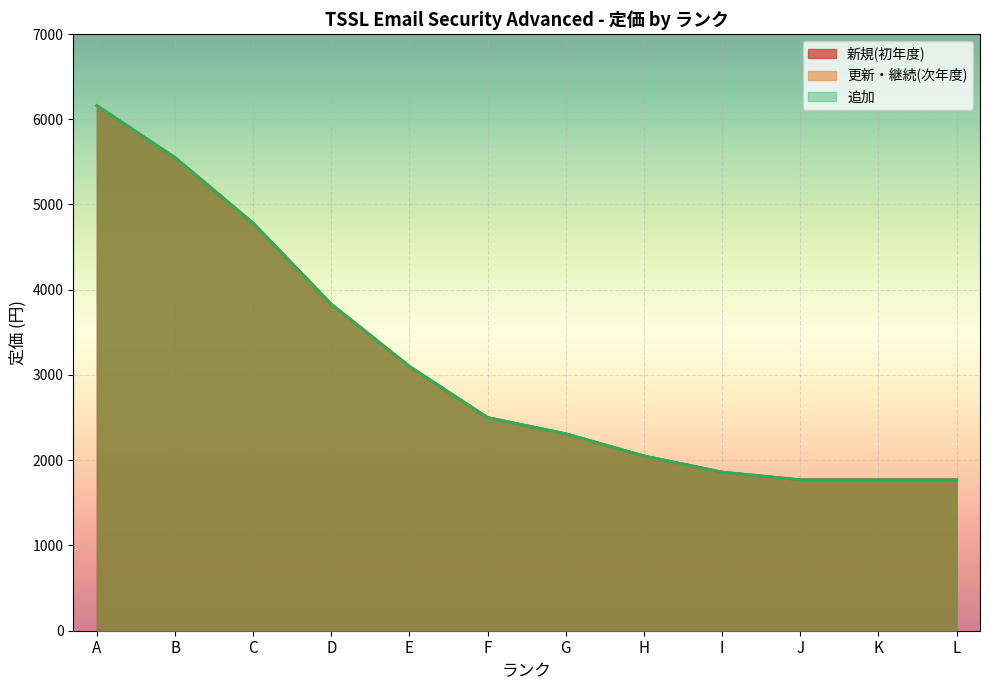

At L, list the series in order from smallest to largest.

新規(初年度), 更新・継続(次年度), 追加